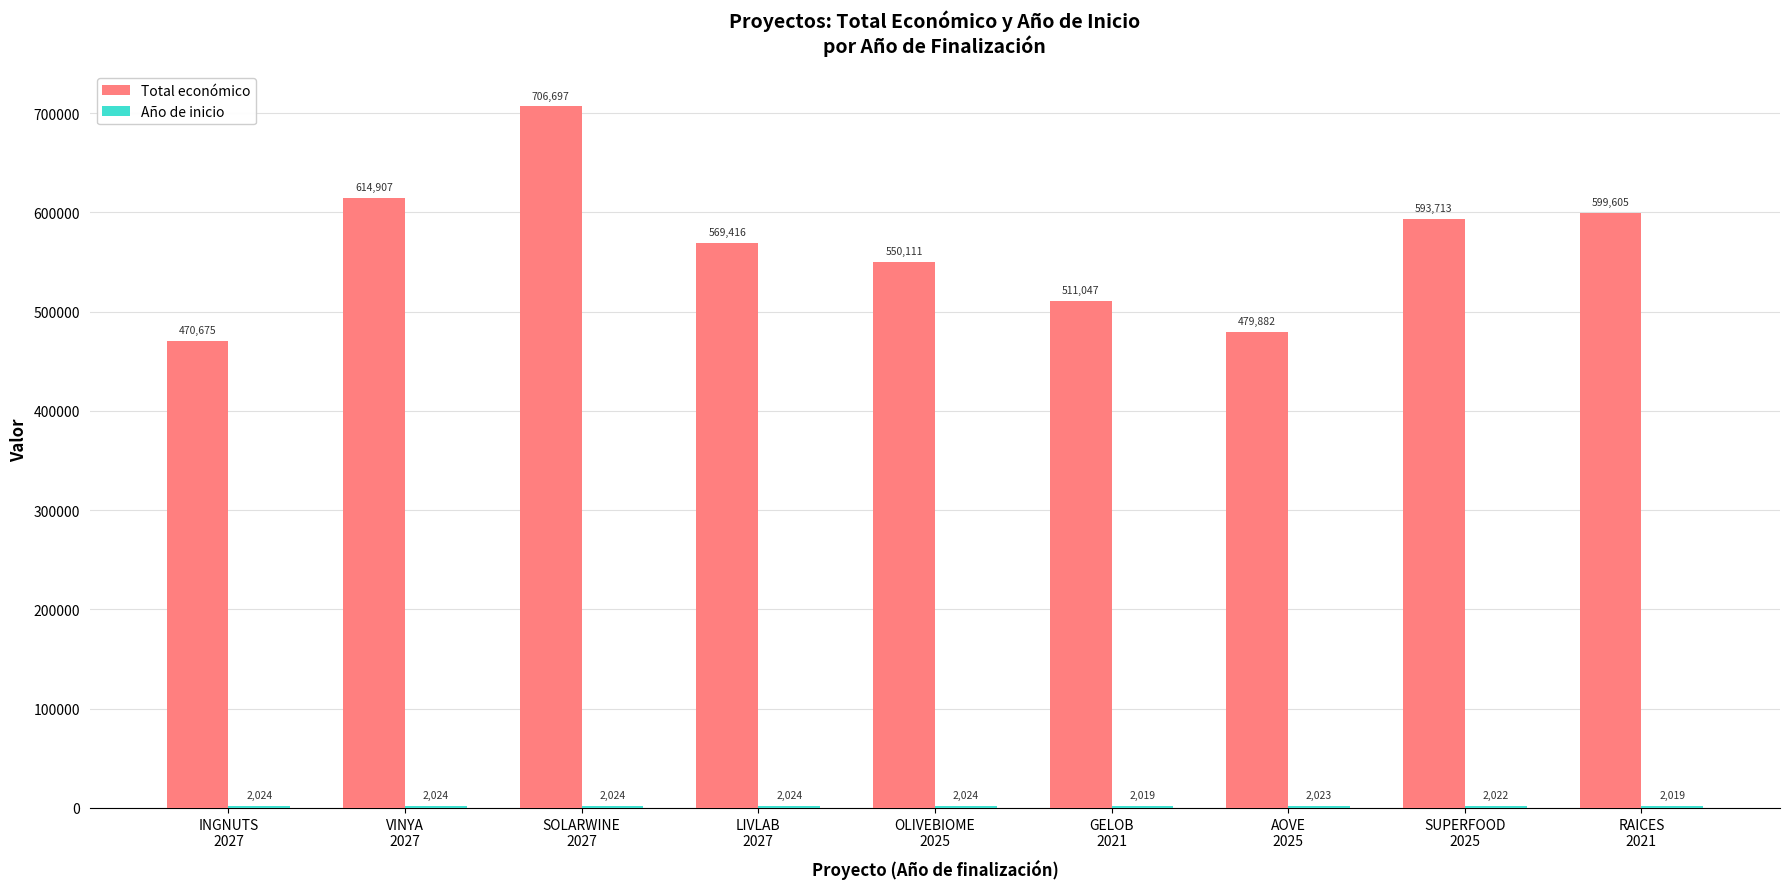

What is the greatest value displayed?

706697